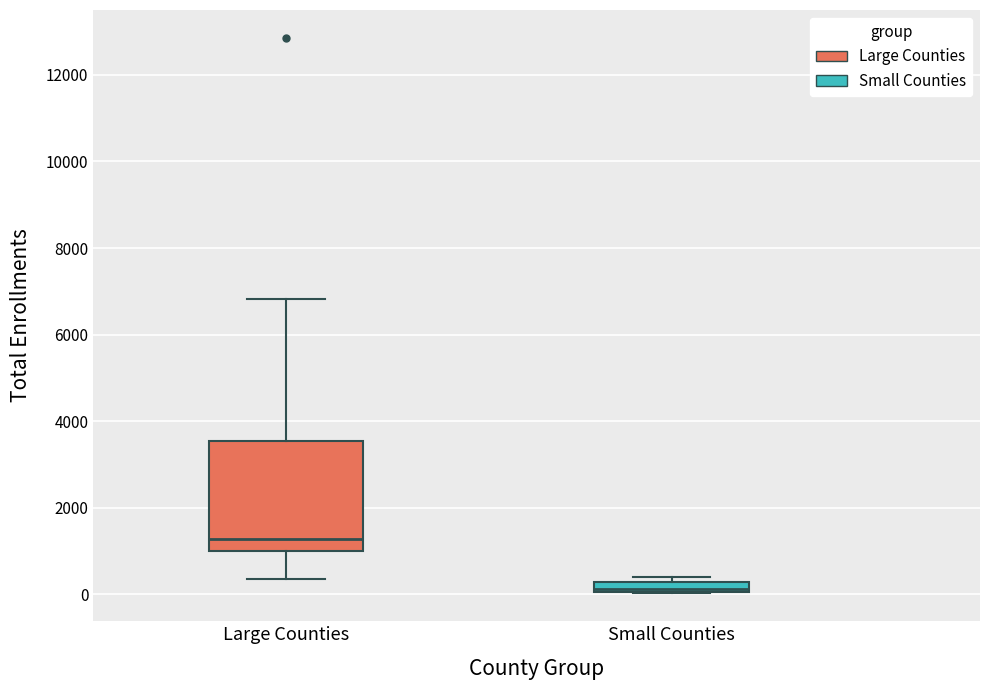

Where is the lower edge of the box for Small Counties on the y-axis? The values are not printed on the chart, so give them approximately, as read against the axis.

0